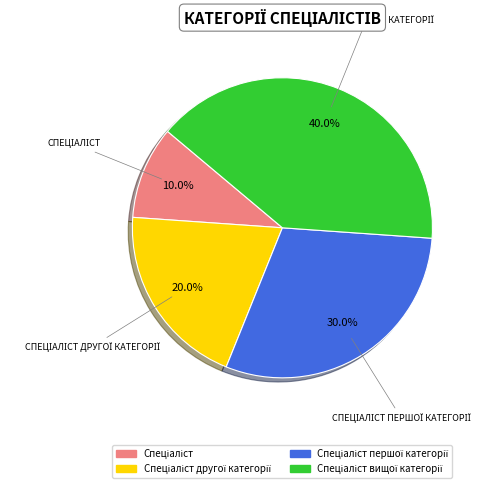

Is there a majority slice in this chart?

No